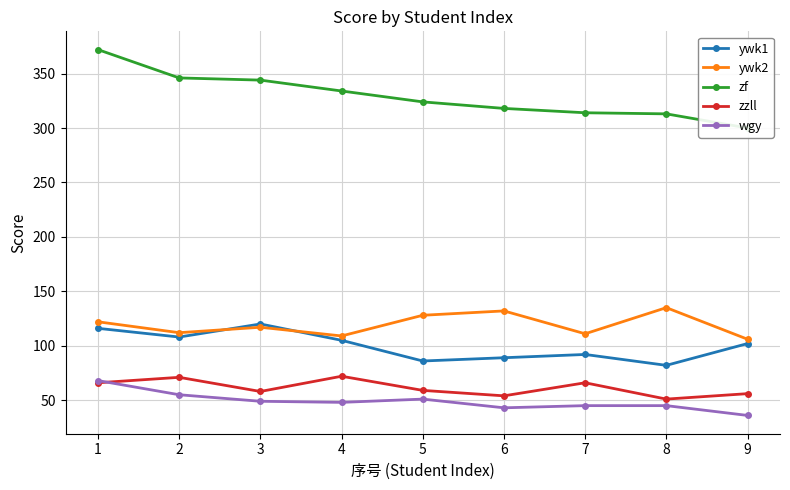

What is the sum of all zf values?

2965